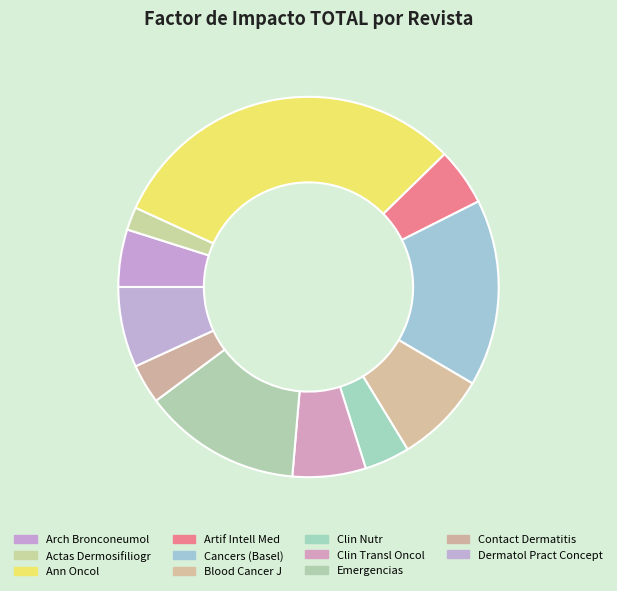

How many segments does this pie chart have?

11